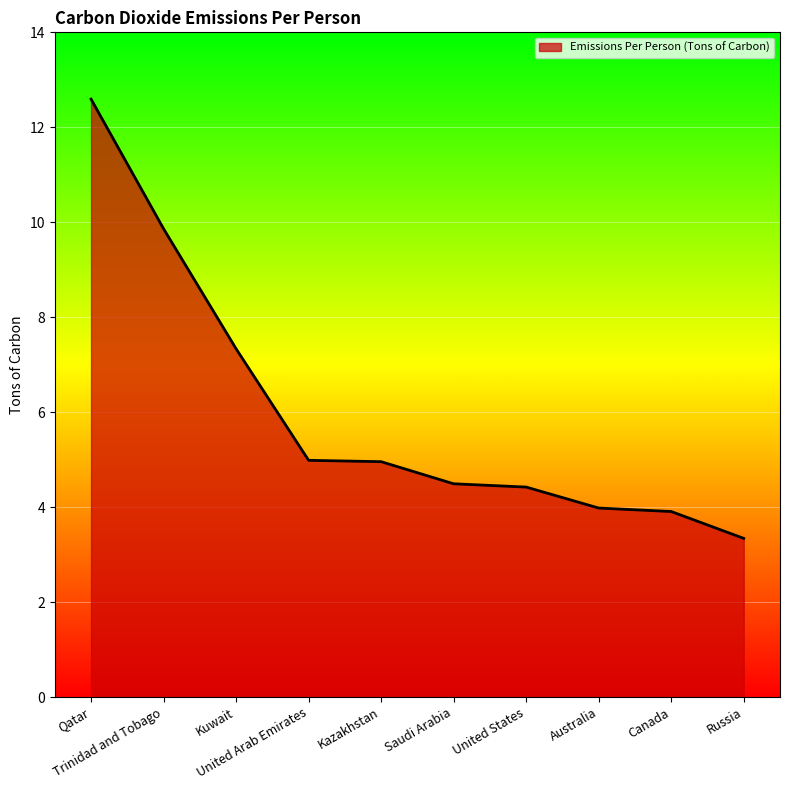

What is the difference between the maximum and minimum values?

9.3